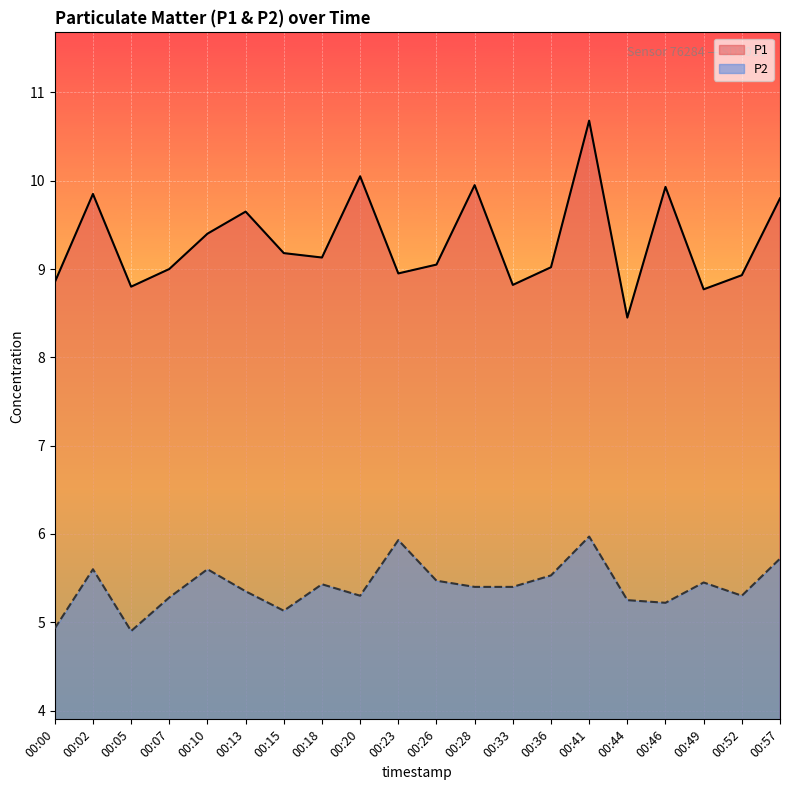

At how many categories does at least one series exceed 9?

12